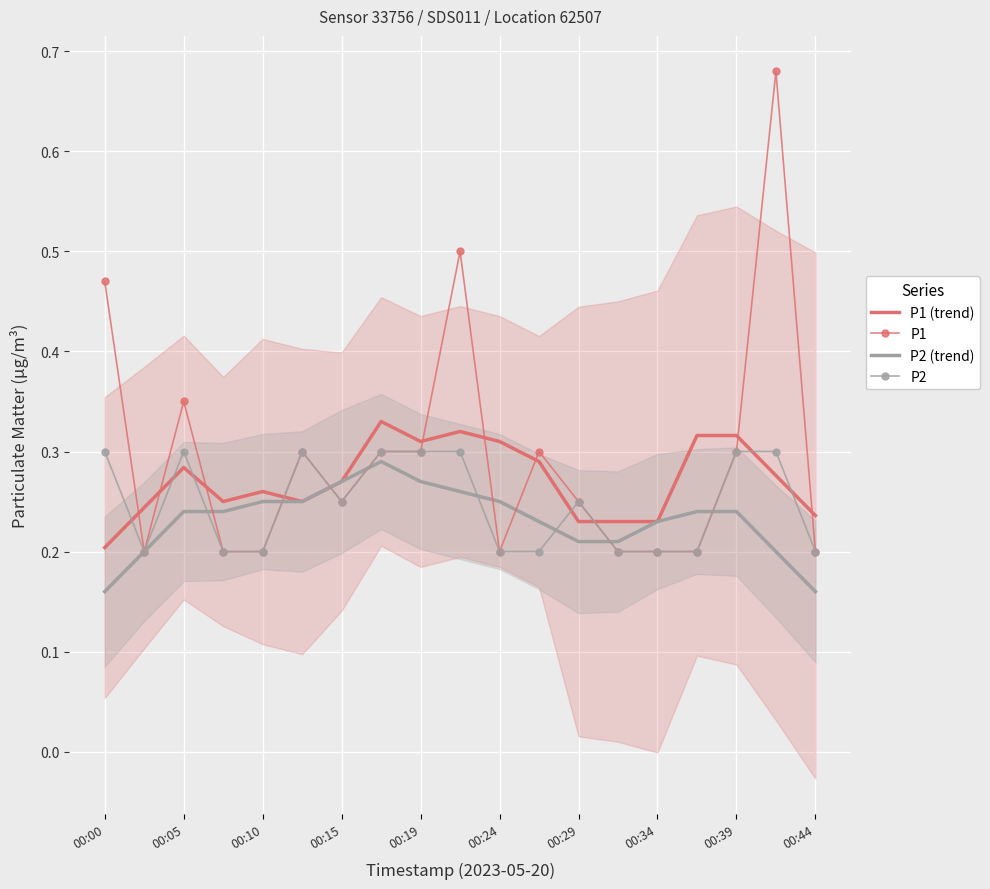

True or false: P1 and P1 (trend) cross at least once.

True